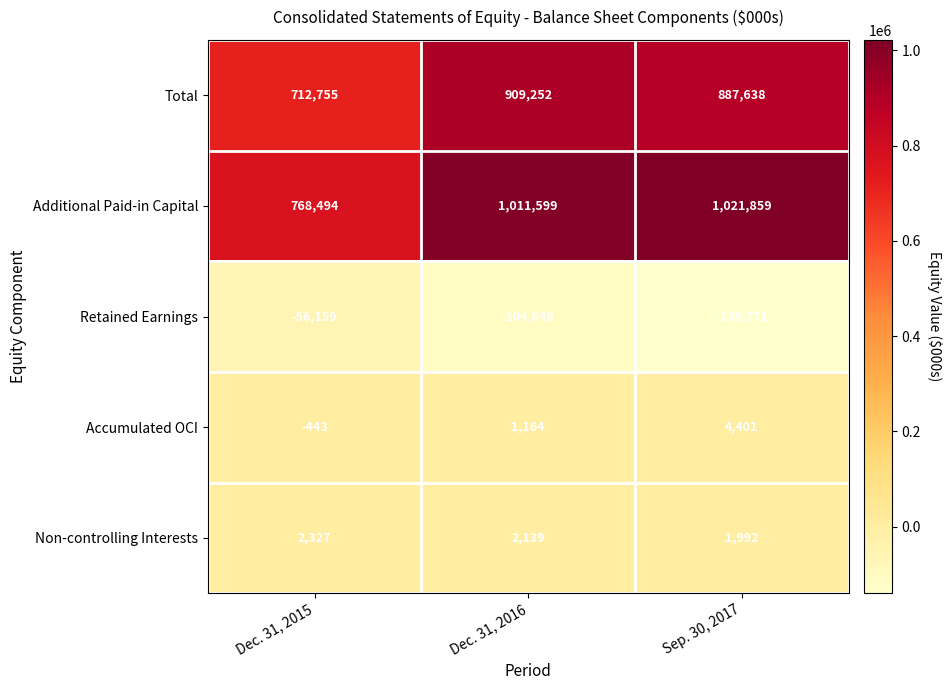

How many categories are shown in the chart?

3